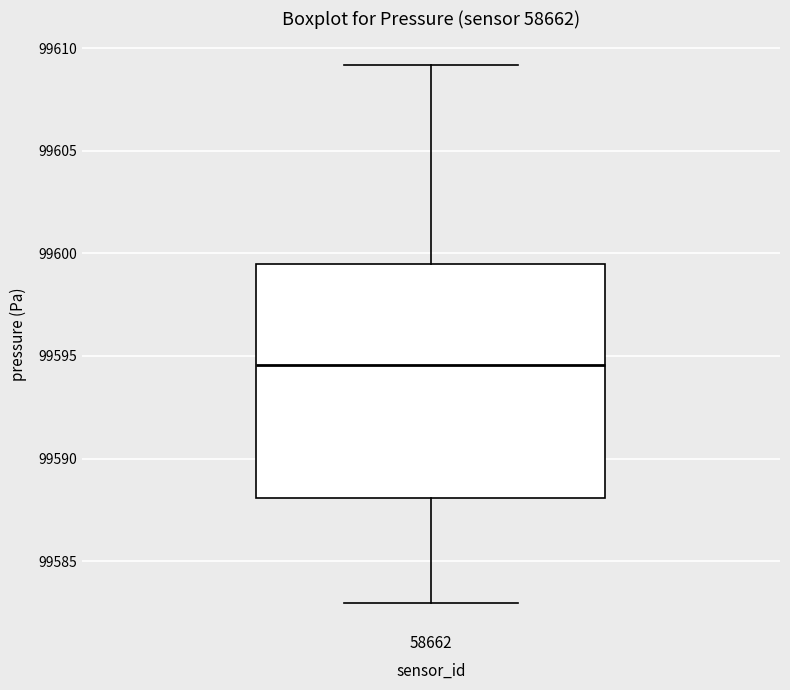

Transcribe this box plot: give where the median line is, the range the box spans, and where the two whiskers end, as read against the y-axis. The values are not printed on the chart, so give them approximately, as read against the axis.

median 99594.5, box 99588.0 to 99599.5, whiskers 99583.0 to 99609.0